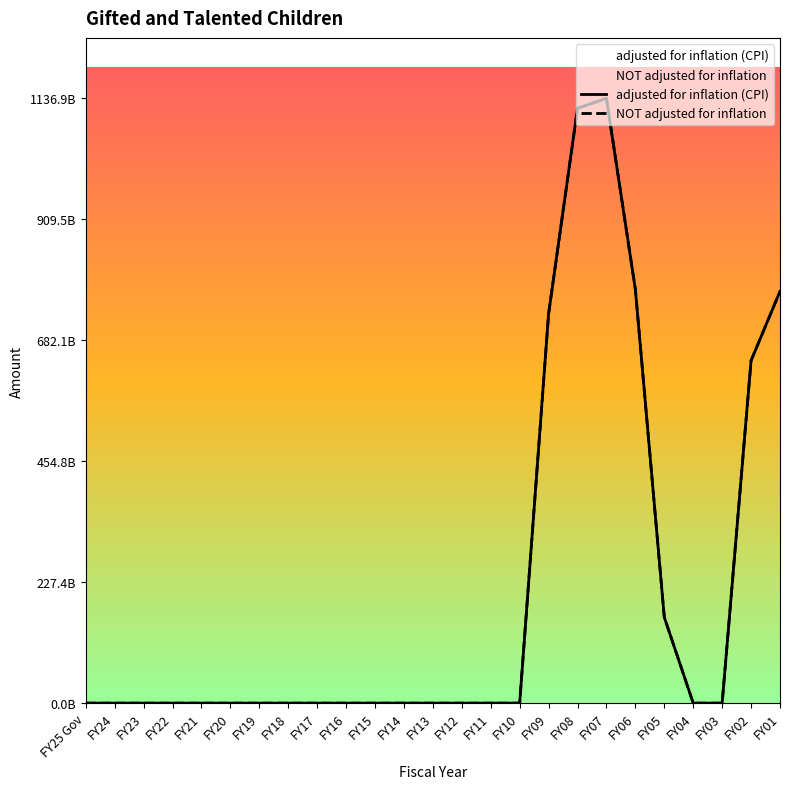

At which category does NOT adjusted for inflation reach its first local peak?

FY07